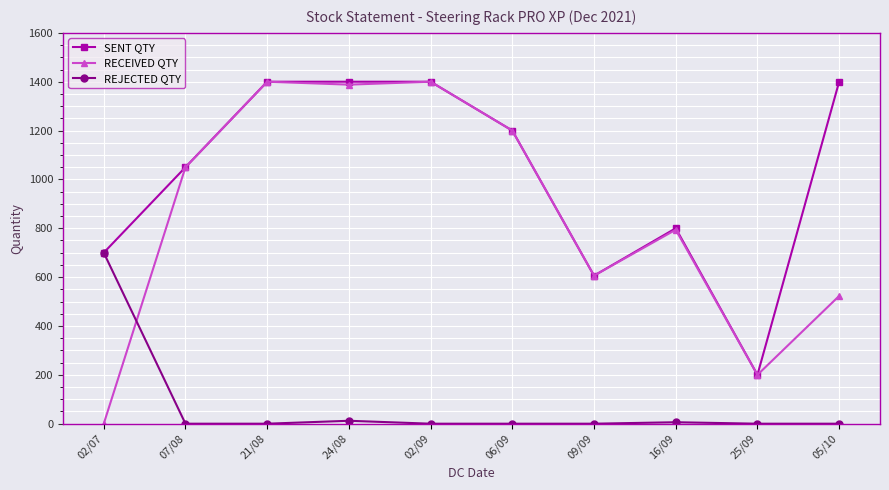

Which series has the widest spread of values?

RECEIVED QTY